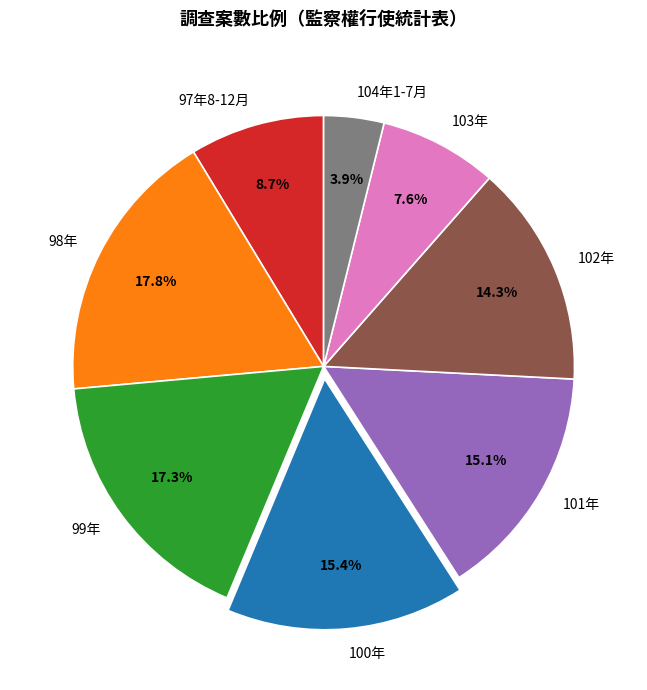

How much of the chart is everything except 101年?

84.9%